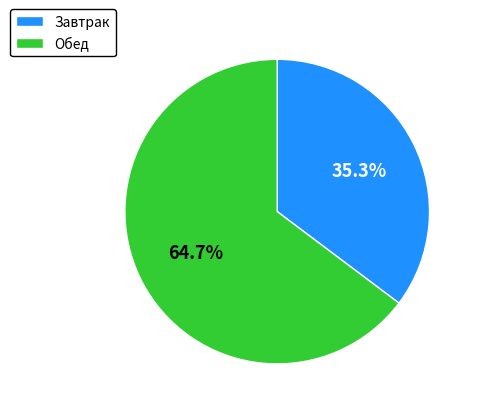

How much of the chart is everything except Обед?

35.3%